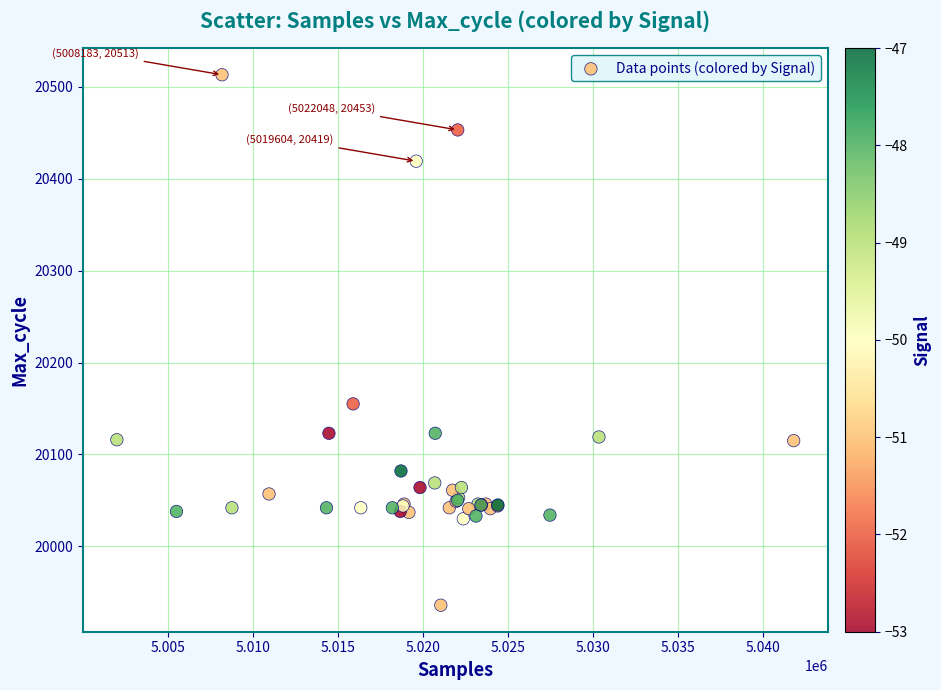

What Y value in the scatter plot is closest to 20224?

20155